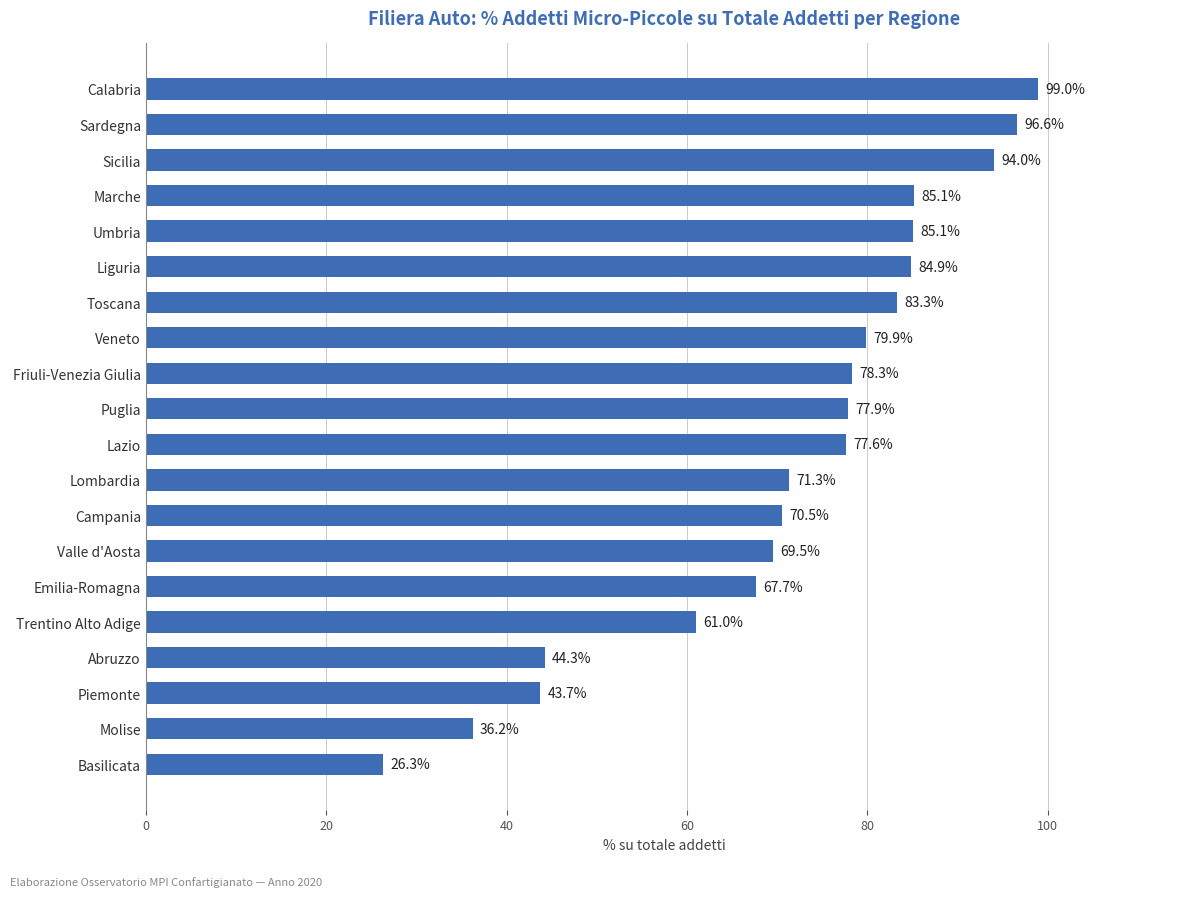

What value does the data have at Trentino Alto Adige?

61.0